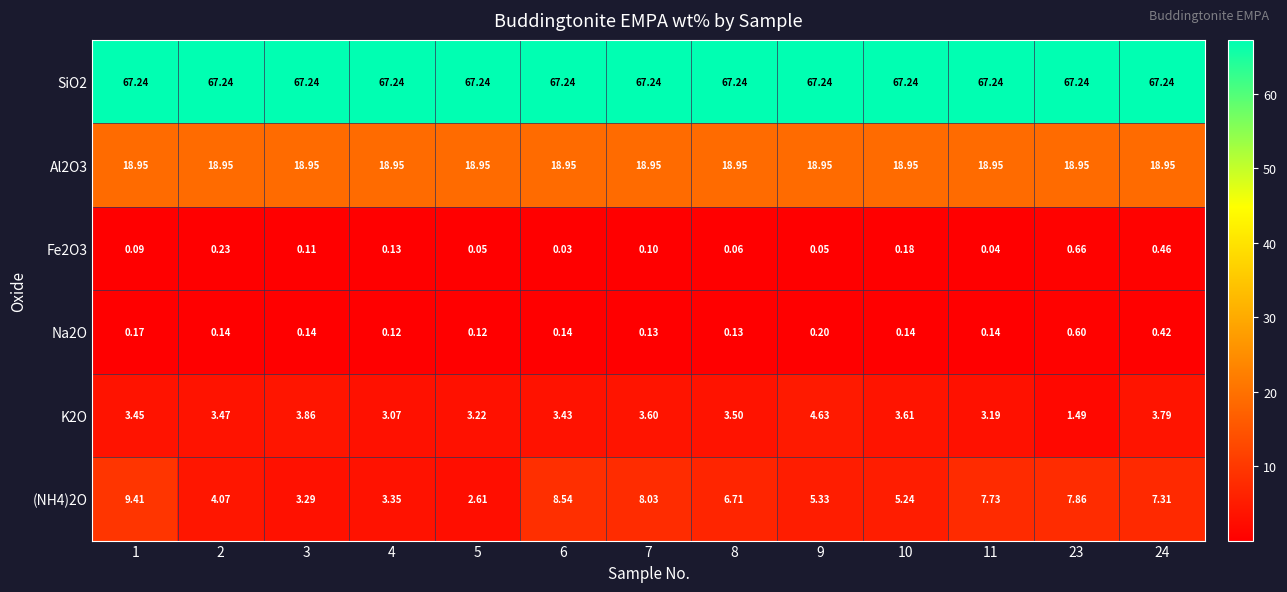

Is the value of K2O at 23 greater than the value of Al2O3 at 10?

No